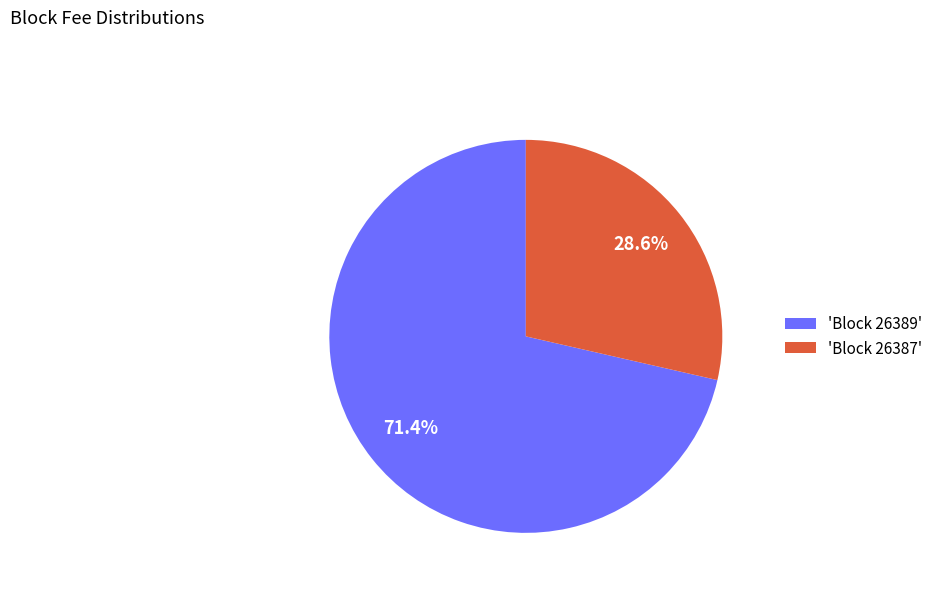

Count the number of slices in the pie.

2